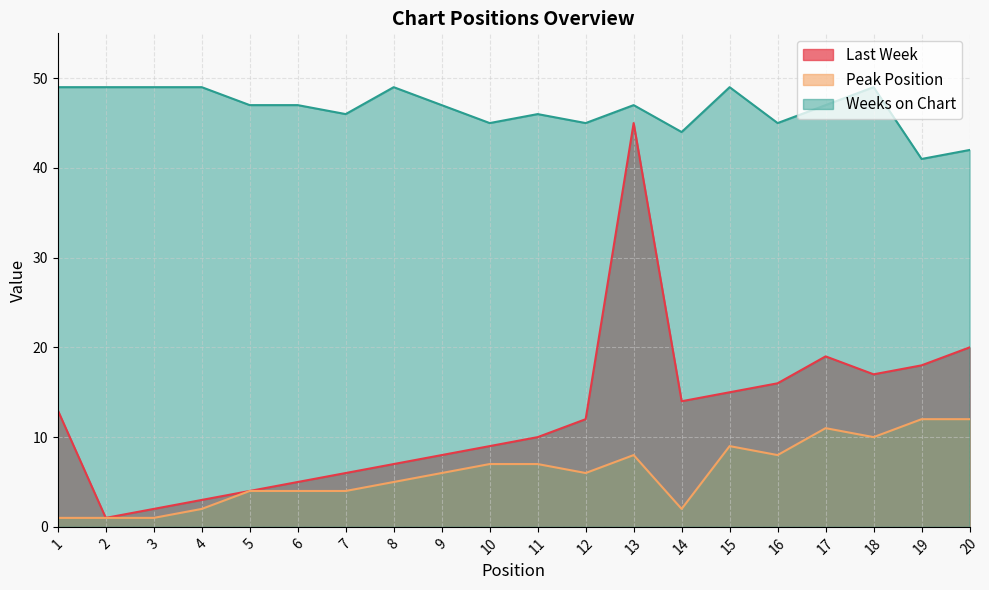

What is the average value of the Peak Position series?

6